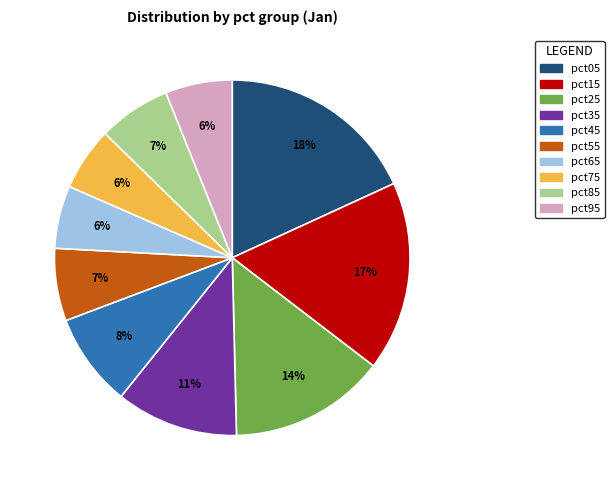

To the nearest percent, what is the average slice percentage?

10%